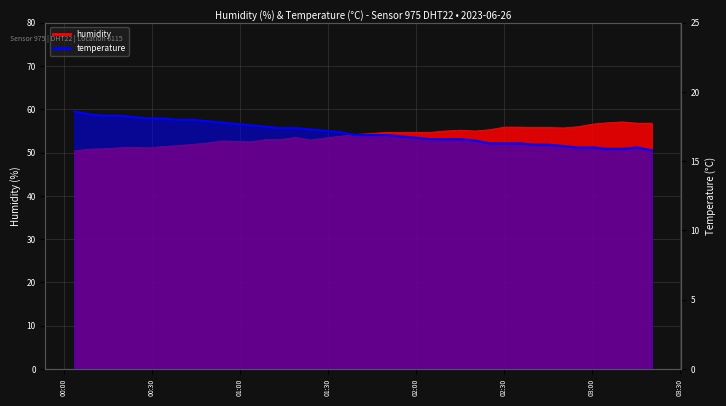

At which label is humidity closest to 53?

2023-06-26T01:08:52